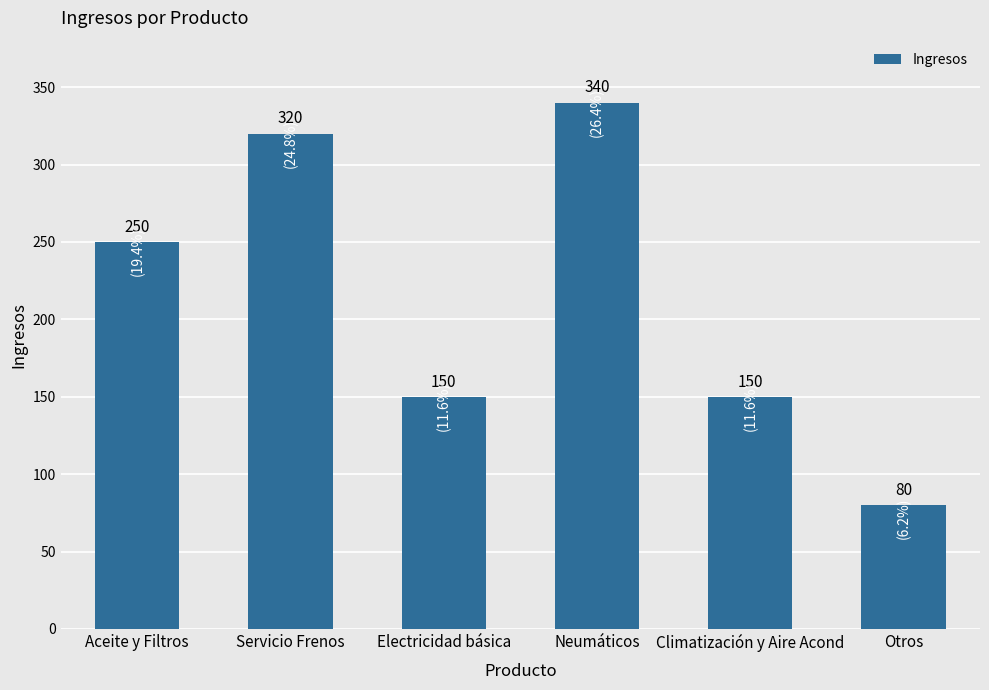

What is the change in value from Electricidad básica to Otros?

-70